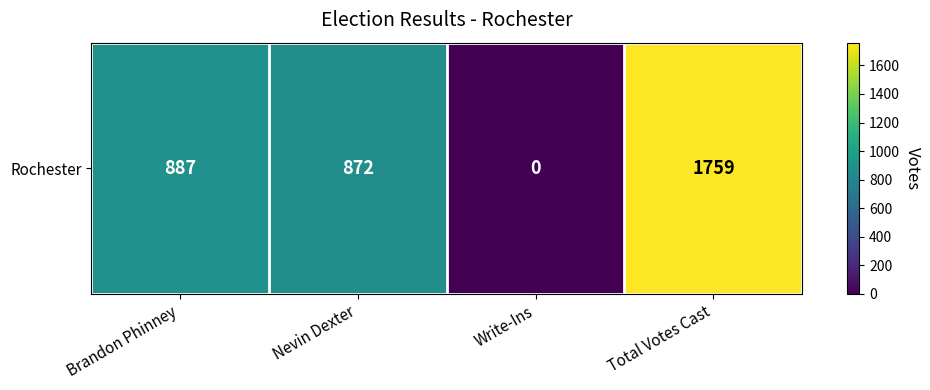

At which label does the data first exceed 887?

Total Votes Cast